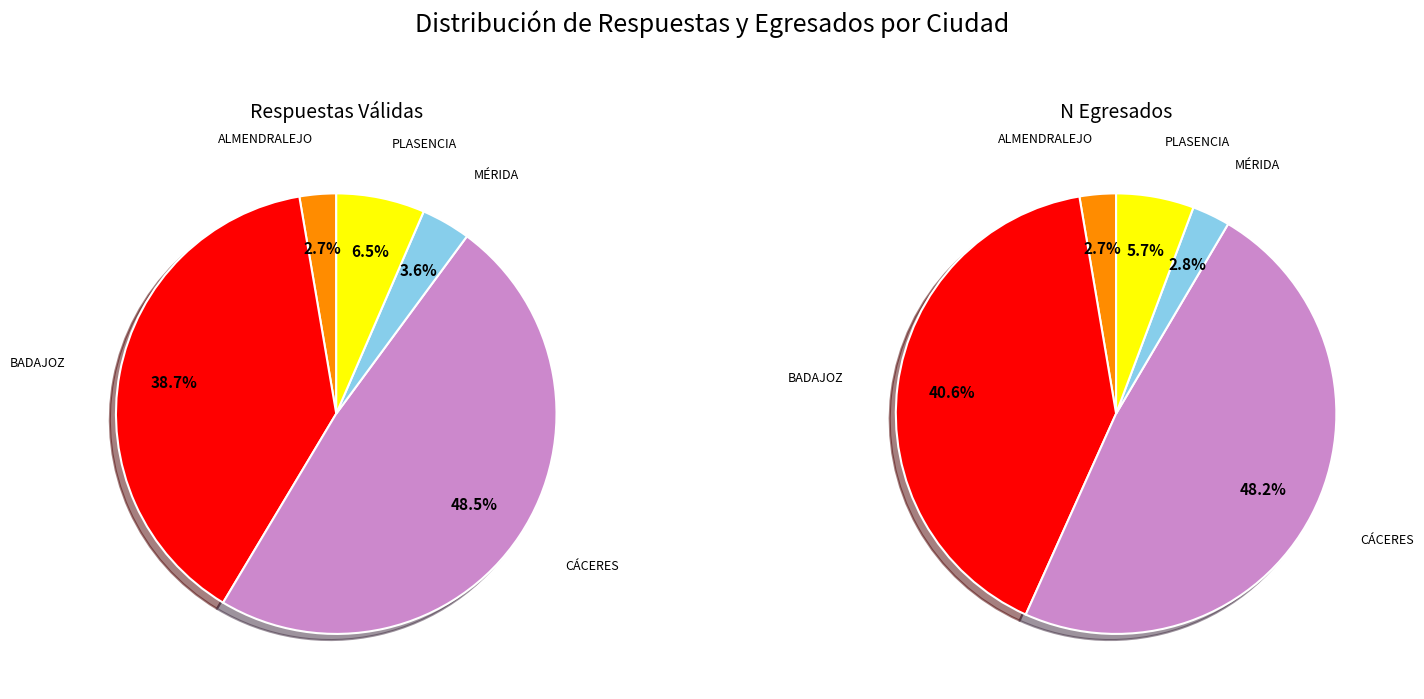

True or false: CÁCERES accounts for 48% of the total.

True